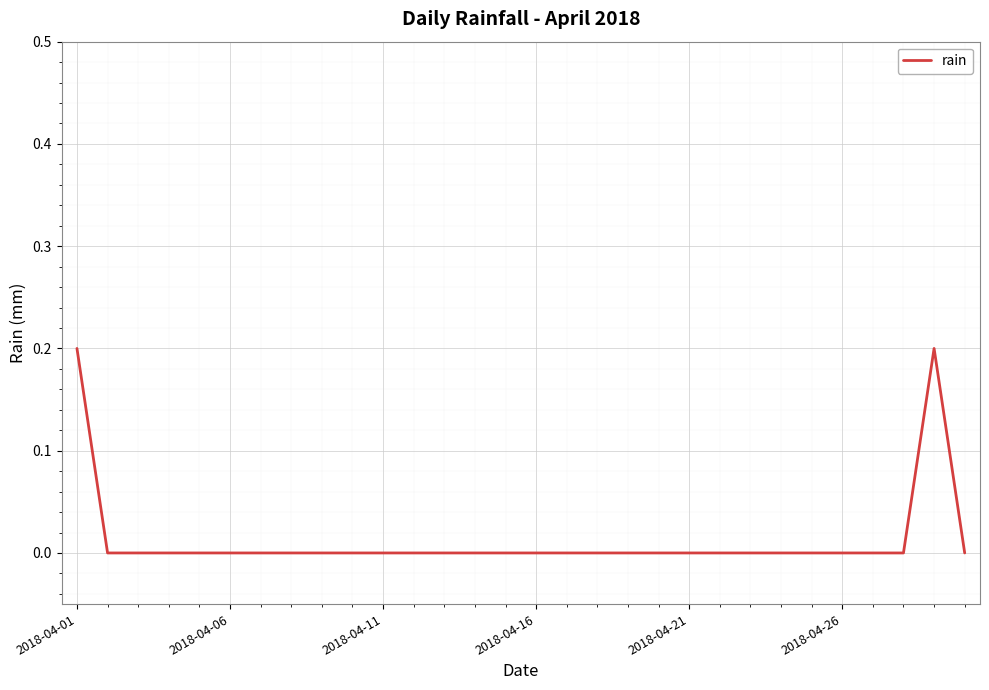

Does the chart have visible grid lines?

Yes